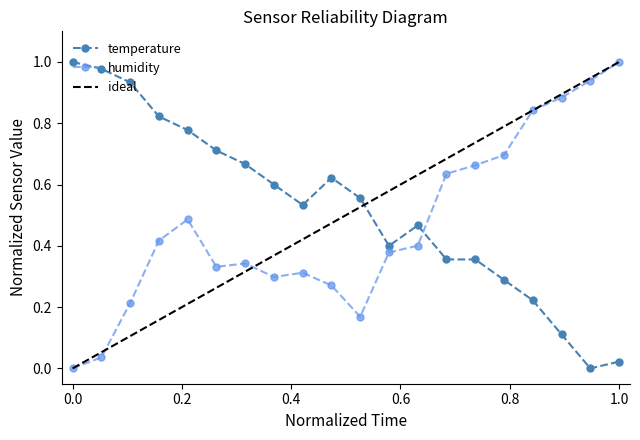

Which series ends up on top after the final intersection of humidity and temperature?

humidity